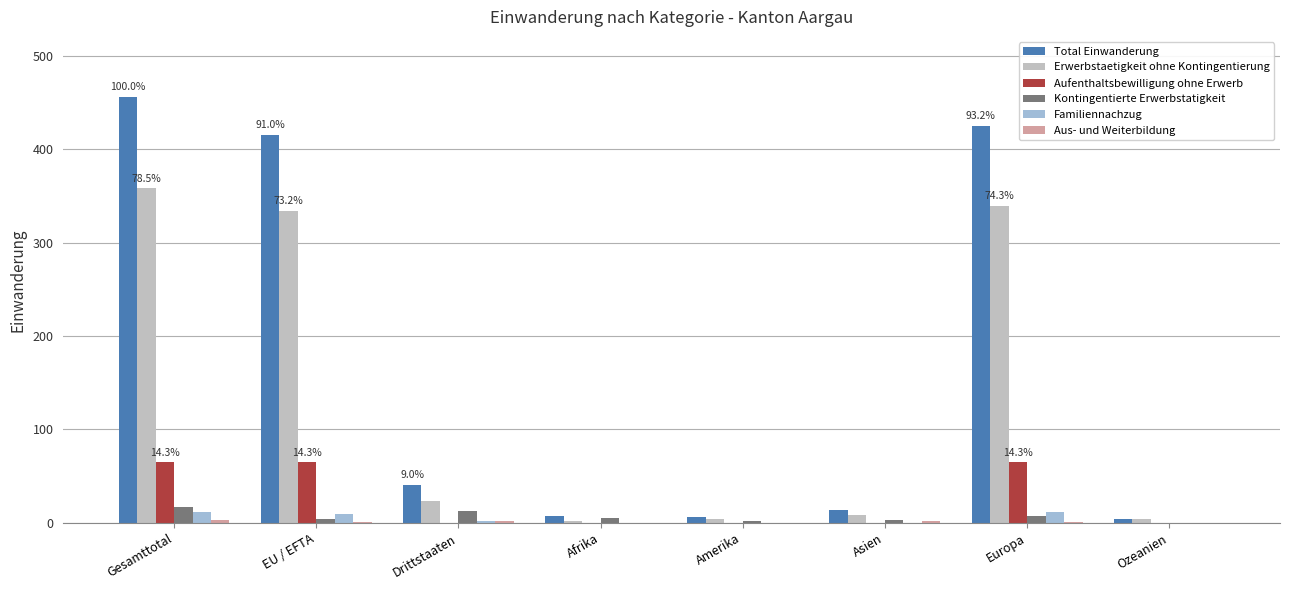

The Erwerbstaetigkeit ohne Kontingentierung series shows 358 at Gesamttotal. True or false?

True